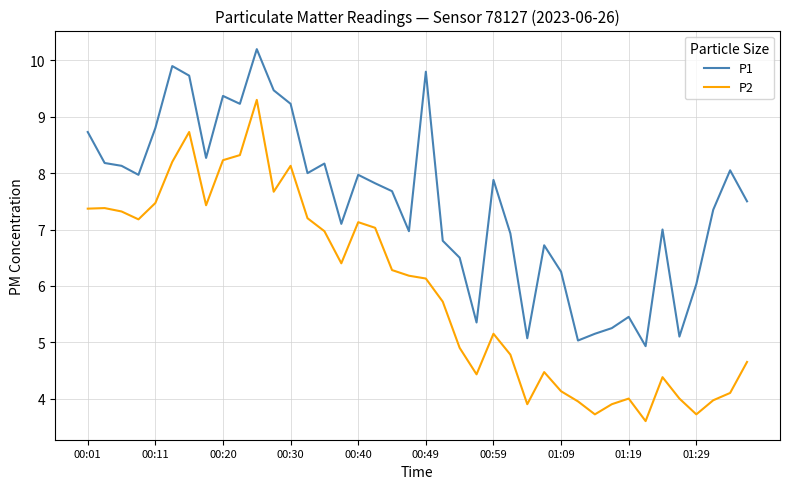

What is the greatest value displayed?

10.2